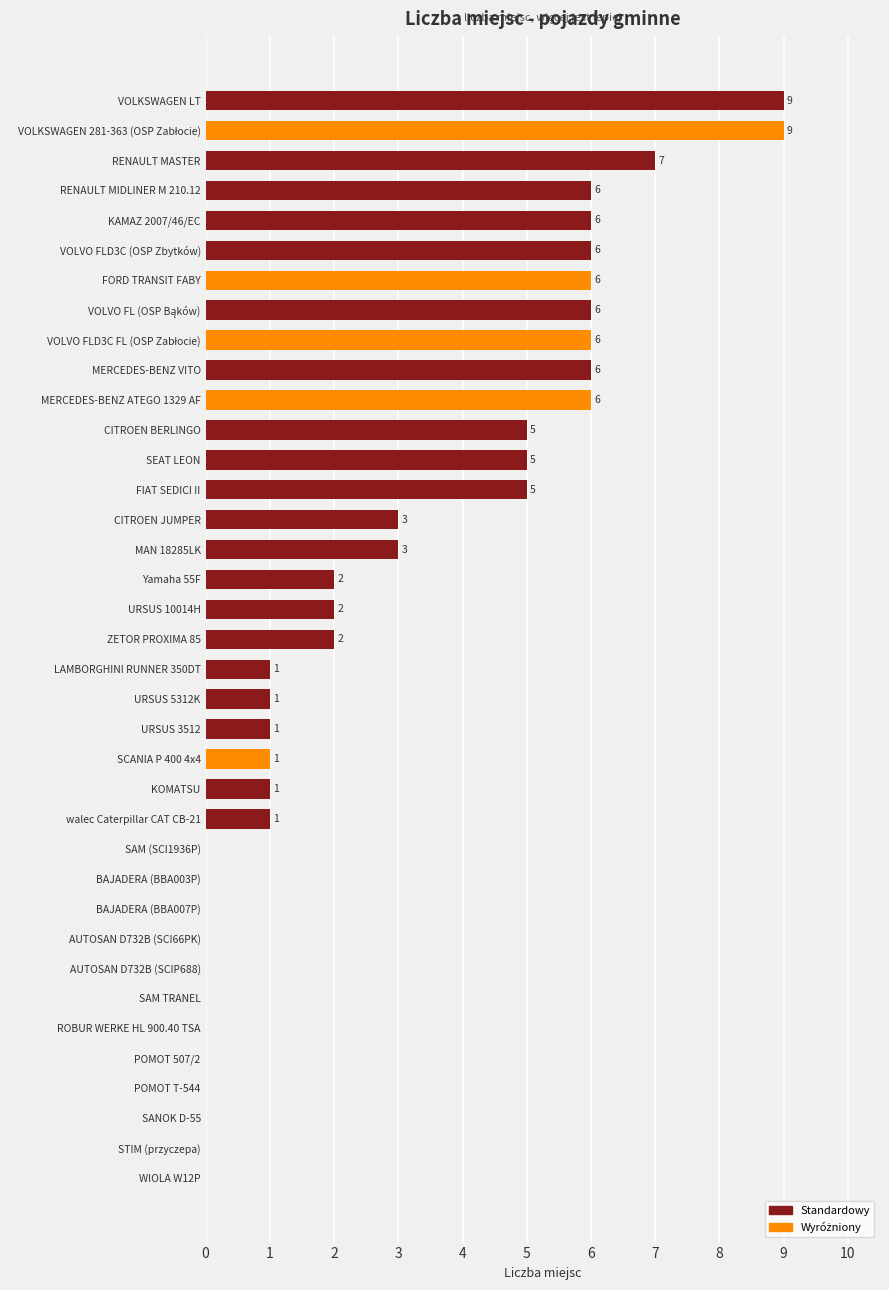

What is the greatest value displayed?

9